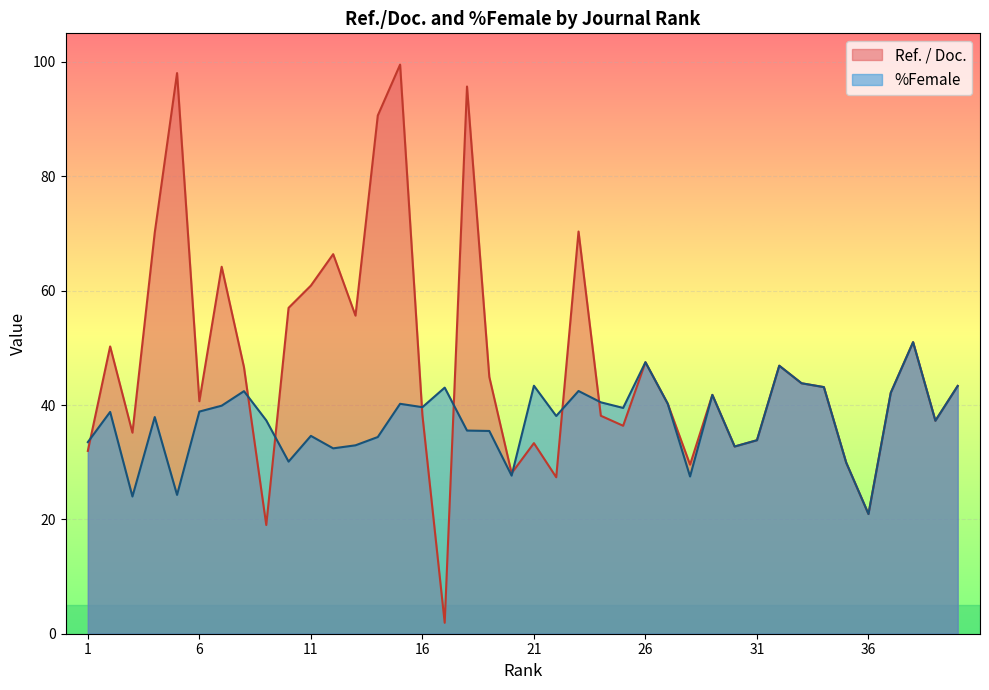

List the labels in order of %Female value, largest first.

38, 26, 32, 33, 21, 40, 34, 17, 23, 8, 37, 29, 24, 27, 15, 7, 16, 25, 6, 2, 22, 4, 9, 39, 18, 19, 11, 14, 31, 1, 13, 30, 12, 10, 35, 20, 28, 5, 3, 36